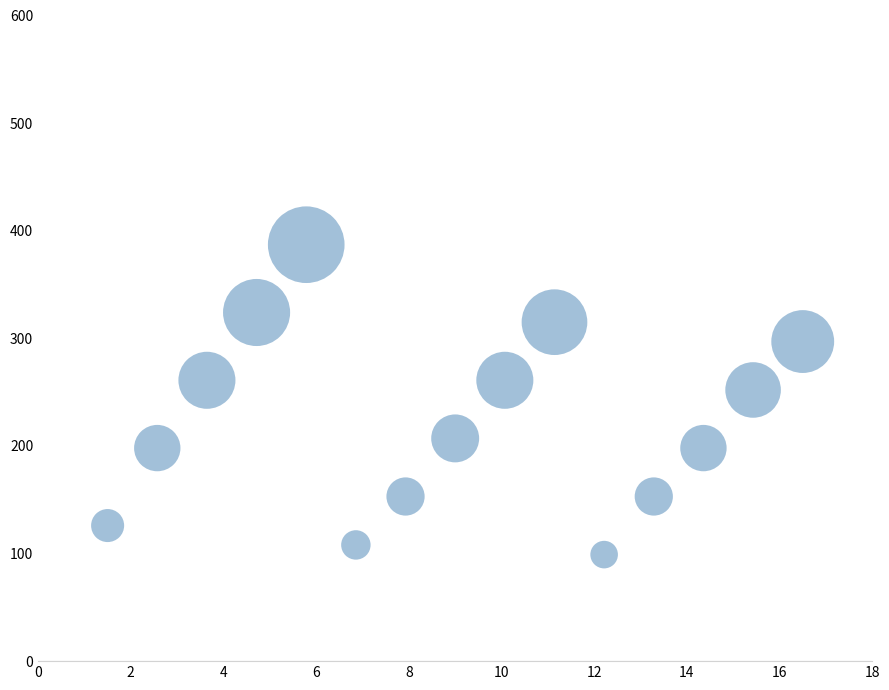

What is the range of Y values (max minus min)?

288